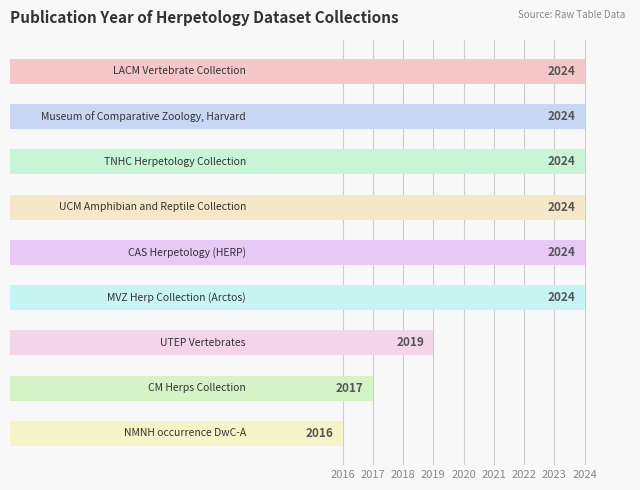

What is the smallest value displayed?

2016